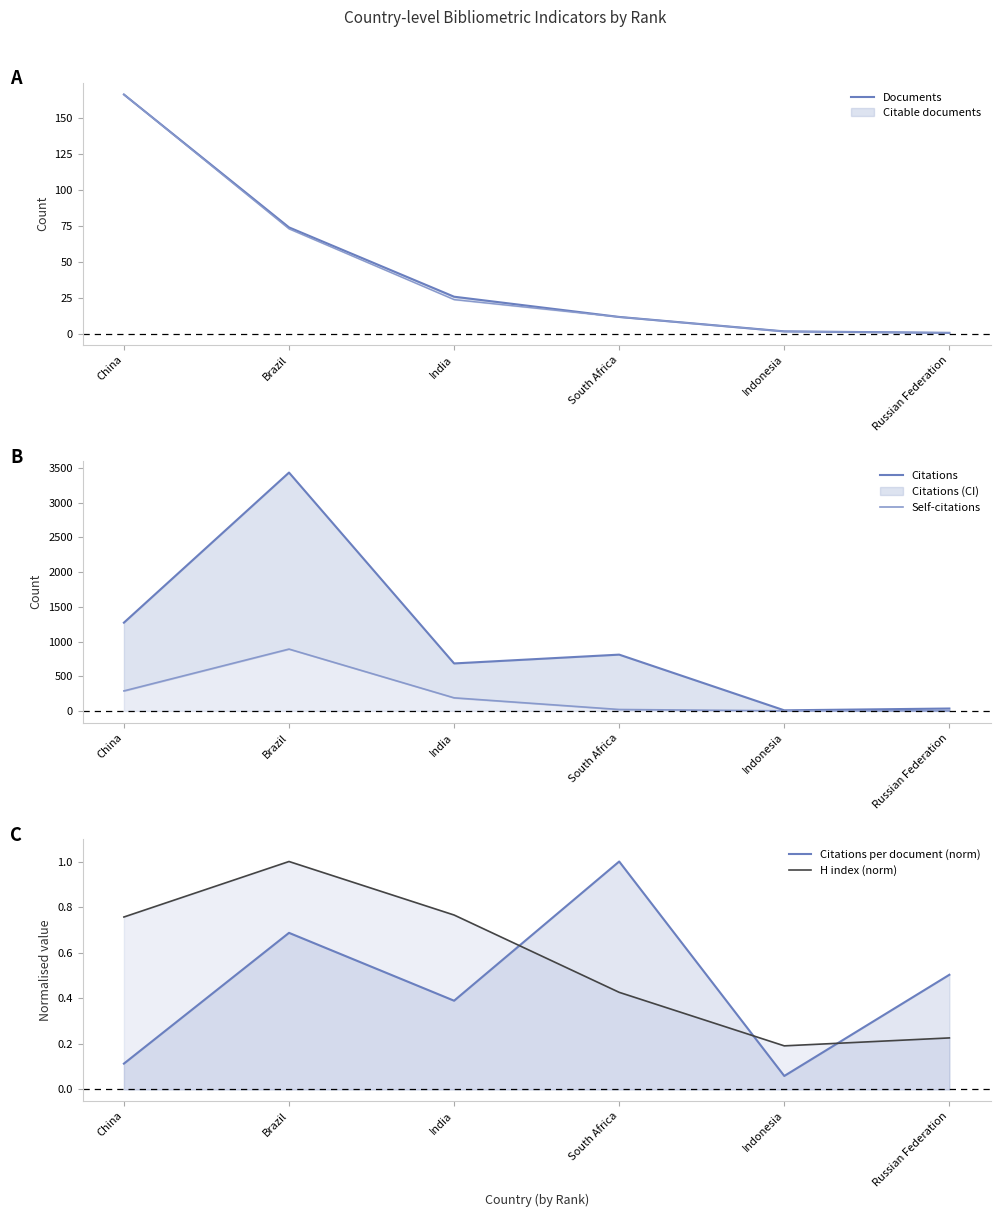

What is the spread (max minus min) of values at Russian Federation?

34.0